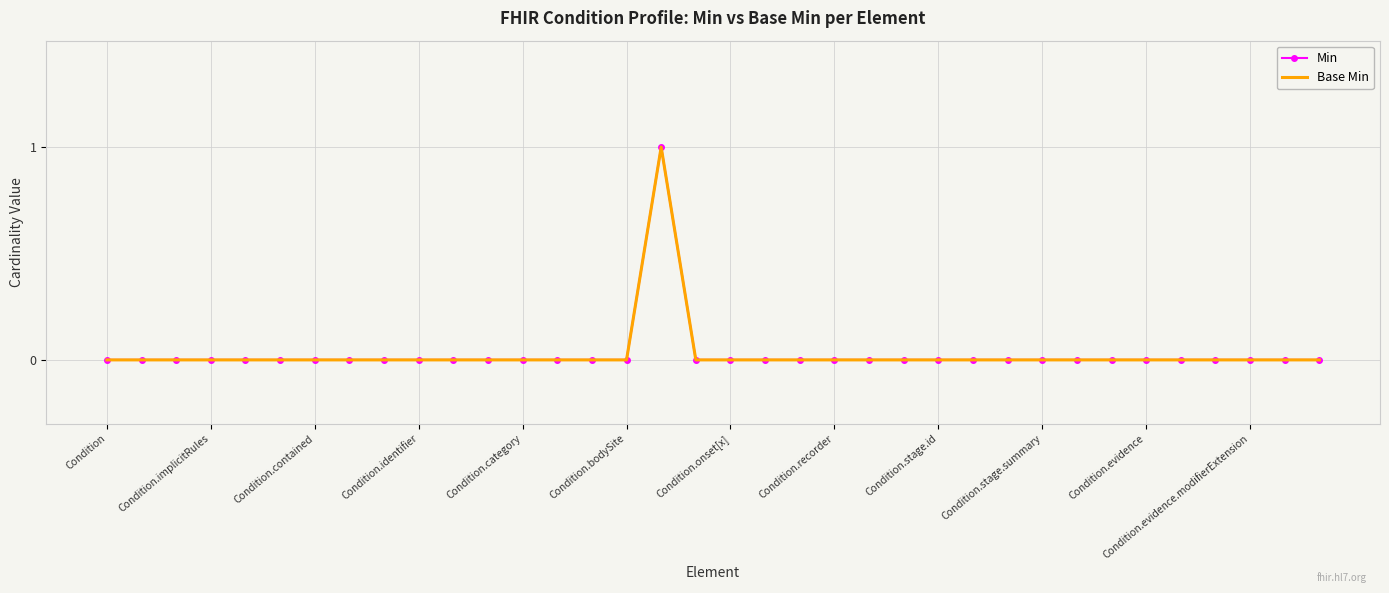

What is the maximum value shown in the chart?

1